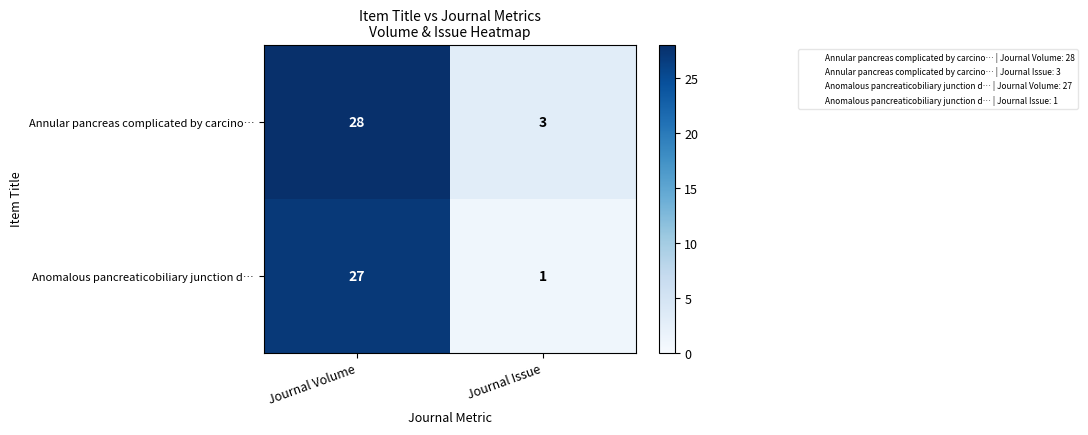

Which category has the lowest value across all series?

Journal Issue